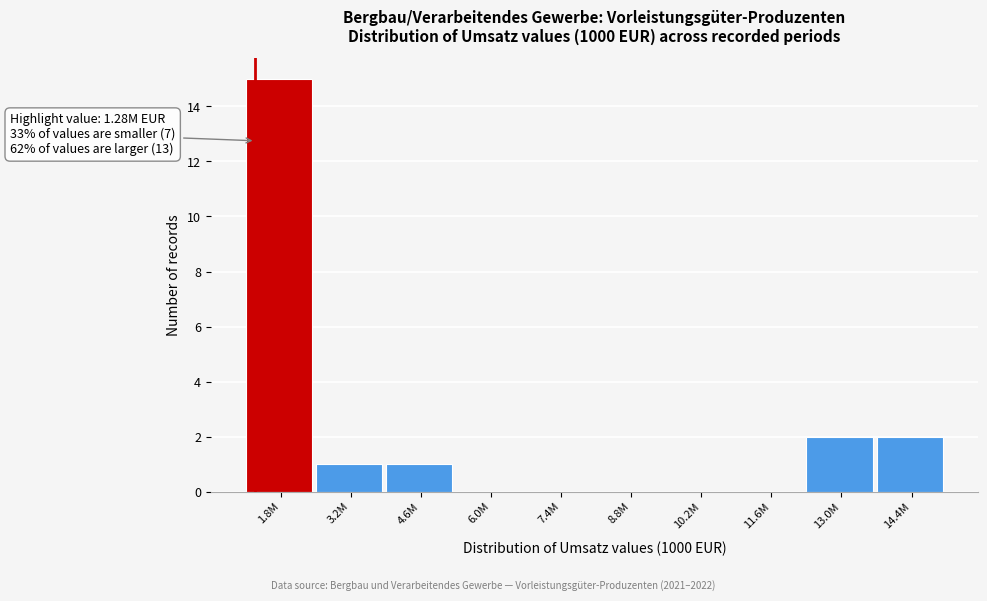

Reading right to left, list all the values displayed in this chart.

14.4M=2	13.0M=2	11.6M=0	10.2M=0	8.8M=0	7.4M=0	6.0M=0	4.6M=1	3.2M=1	1.8M=15